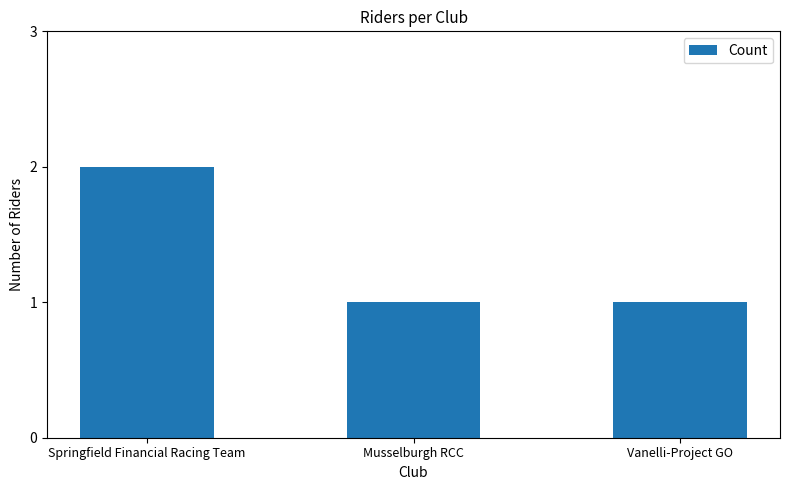

How many bars are there in total?

3